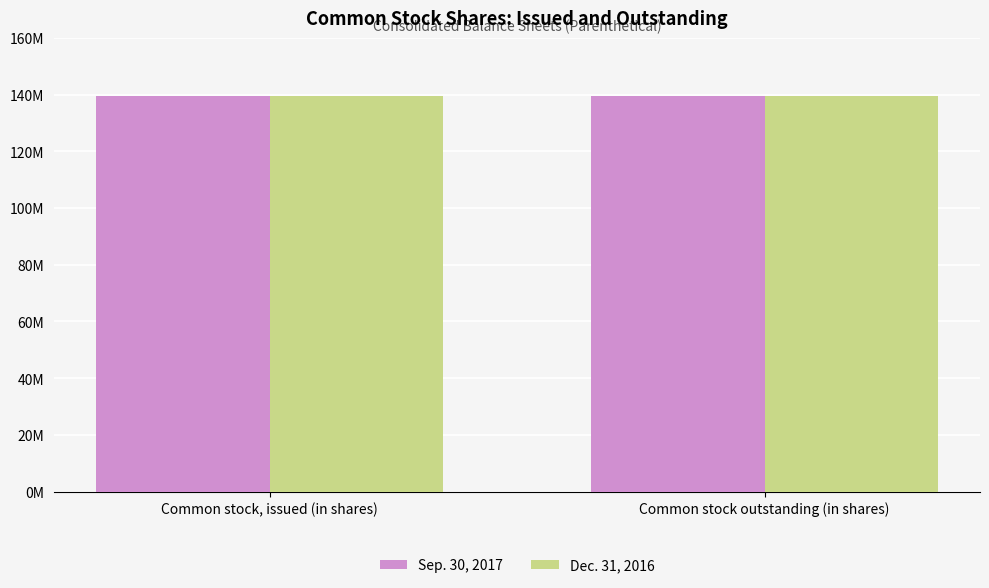

Does the chart contain stacked bars?

No